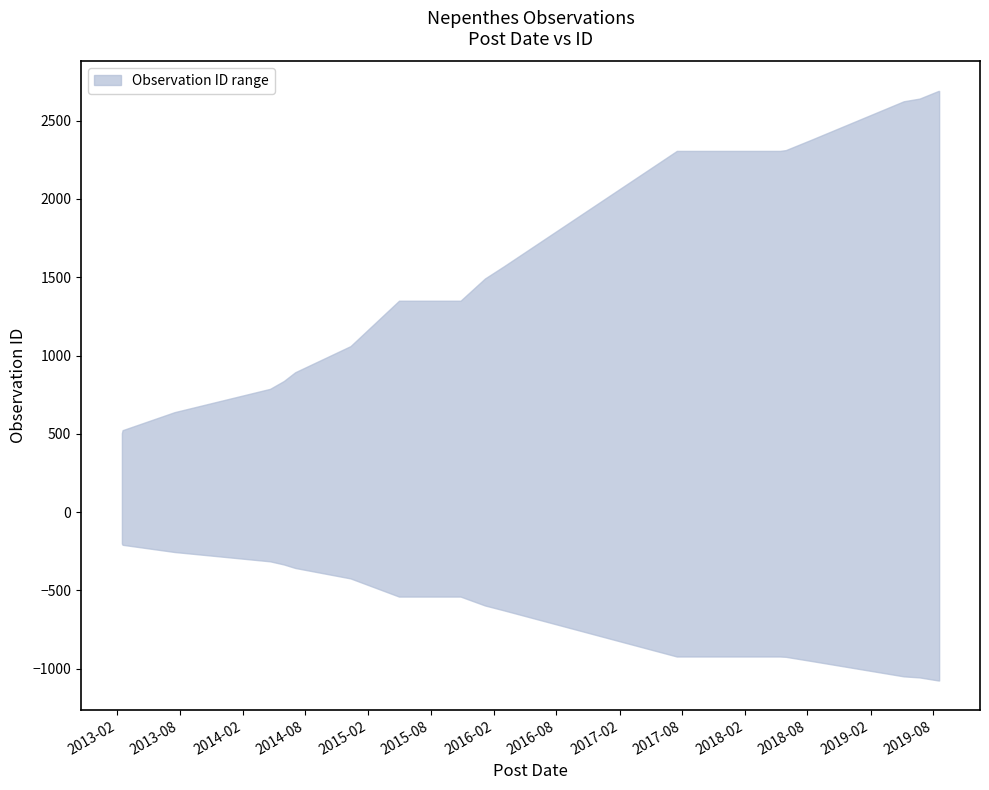

How many values are below 1492?

9